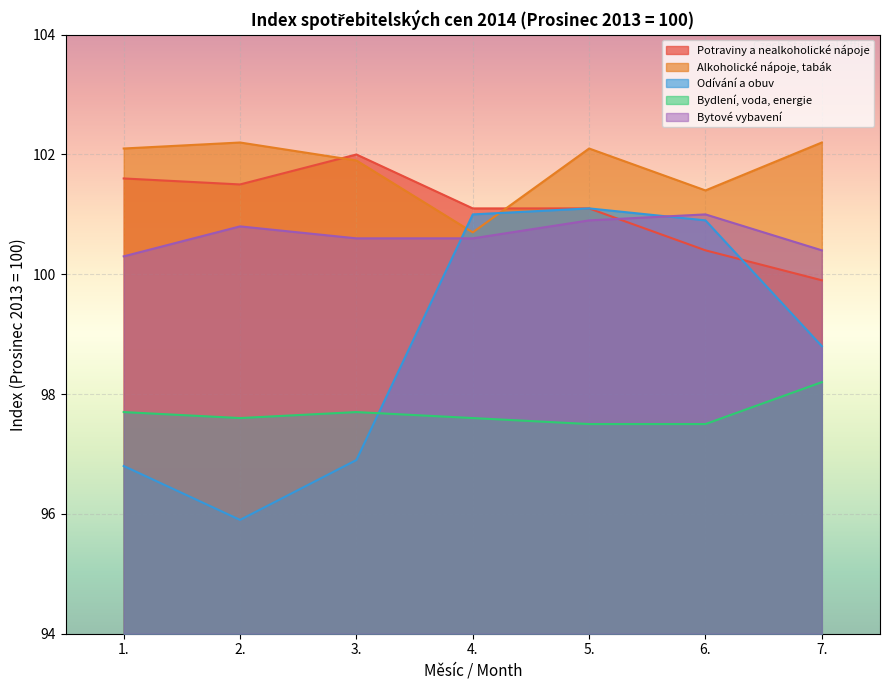

Does the chart display data point markers on the line(s)?

No